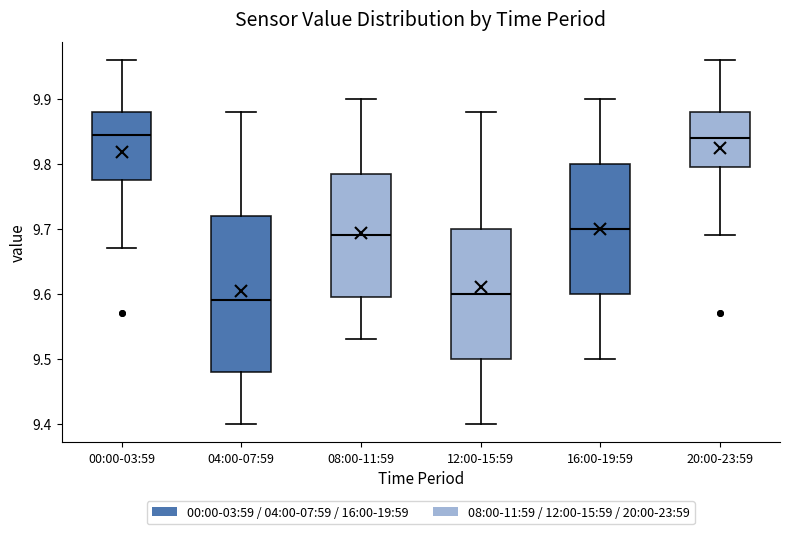

Where is the lower edge of the box for 00:00-03:59 on the y-axis? The values are not printed on the chart, so give them approximately, as read against the axis.

9.78